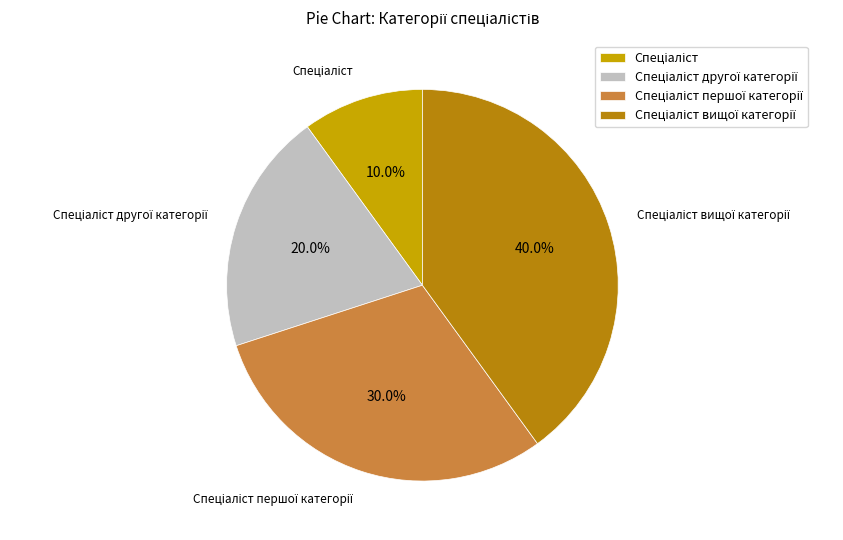

Does any single category account for the majority?

No